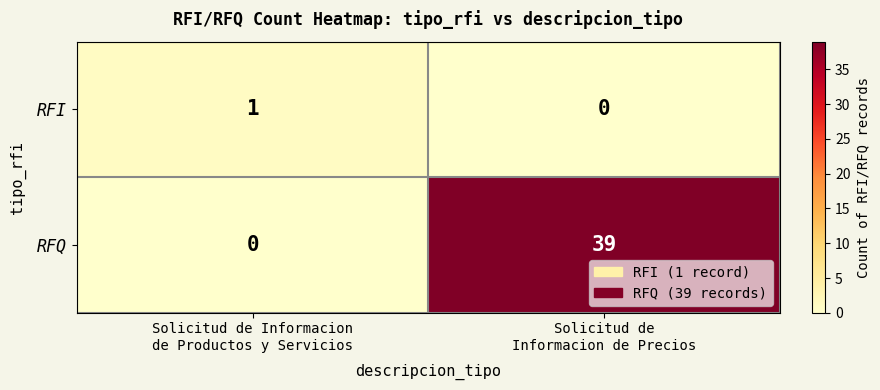

At how many categories does at least one series exceed 37?

1